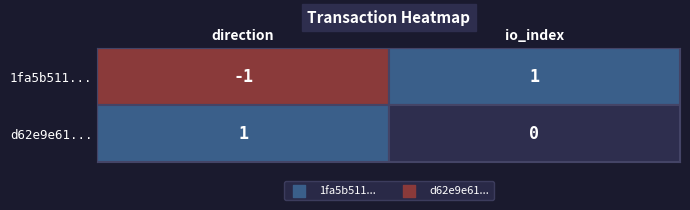

What is the difference between the d62e9e61e6e1a747c1f94d4c83444994da86aeb values at 1 and 0?

1